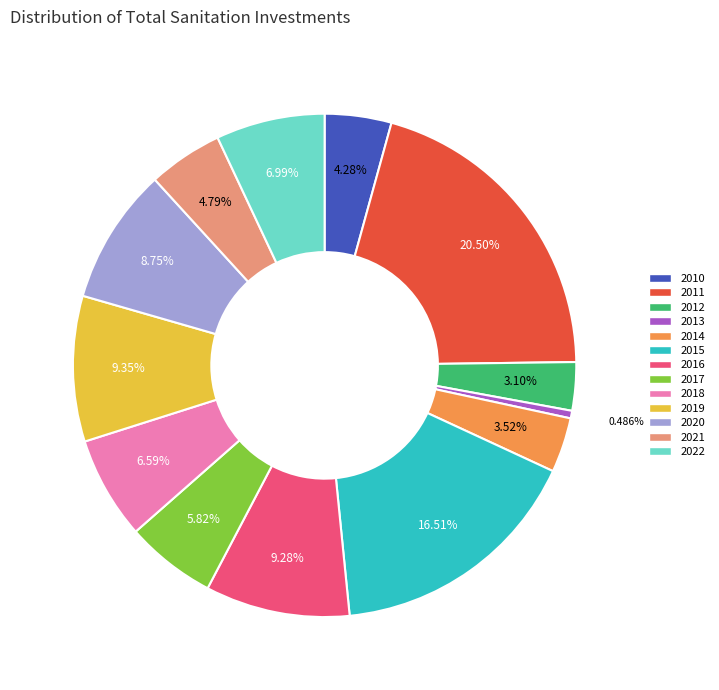

The 2010 slice represents 19% of the pie. True or false?

False